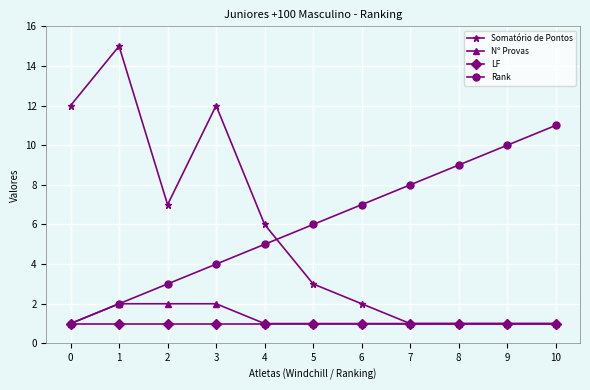

How many distinct data groups are displayed?

4